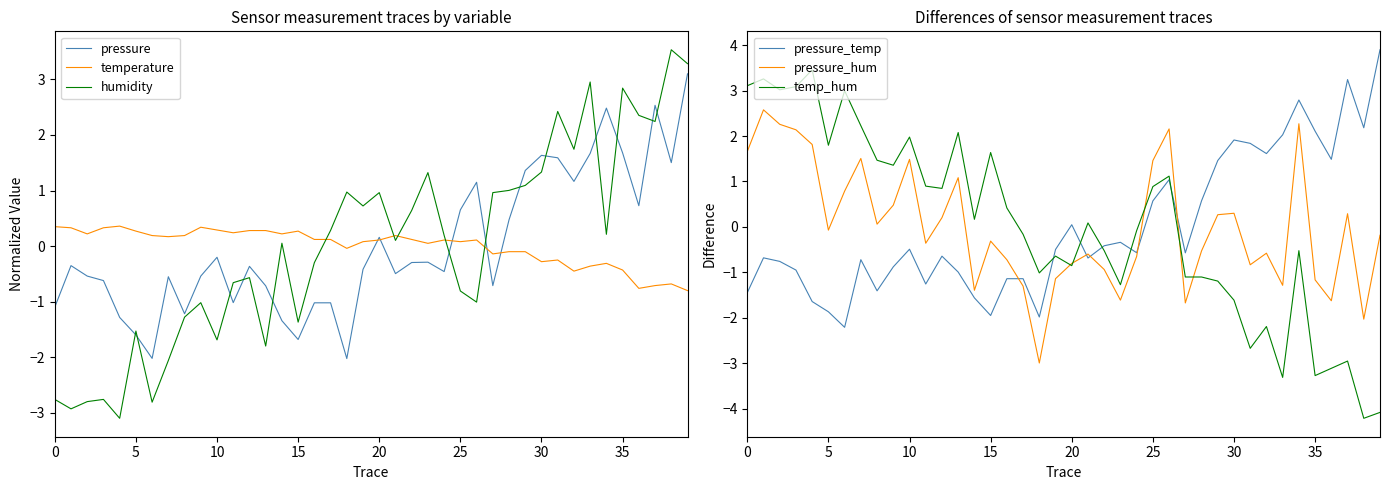

What is the minimum value for humidity?

-3.1